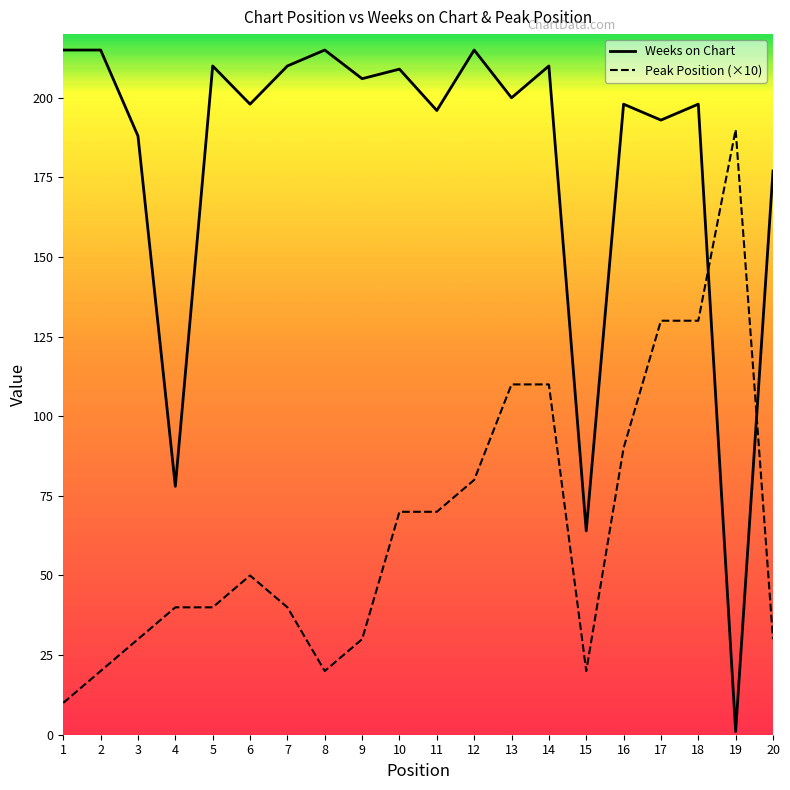

Which series has the widest spread of values?

Weeks on Chart